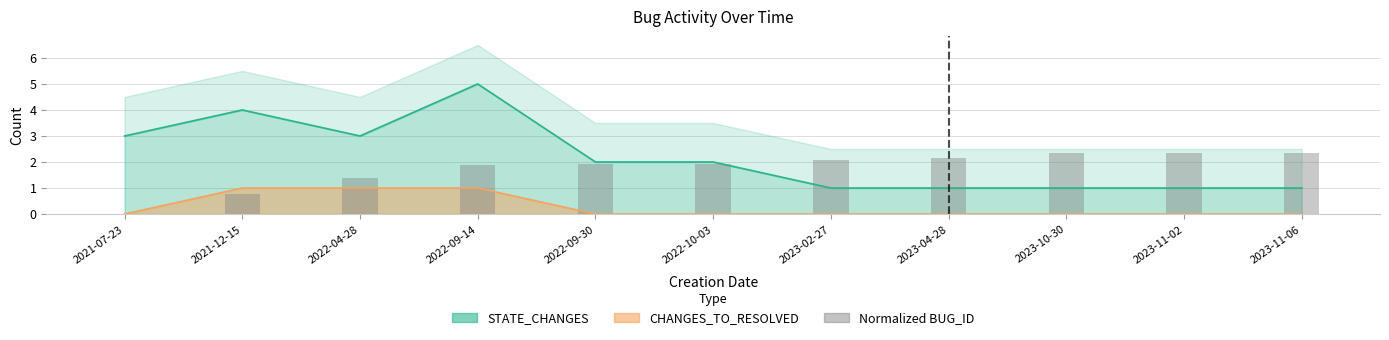

True or false: the data shows 2.1 at 2023-04-28.

True